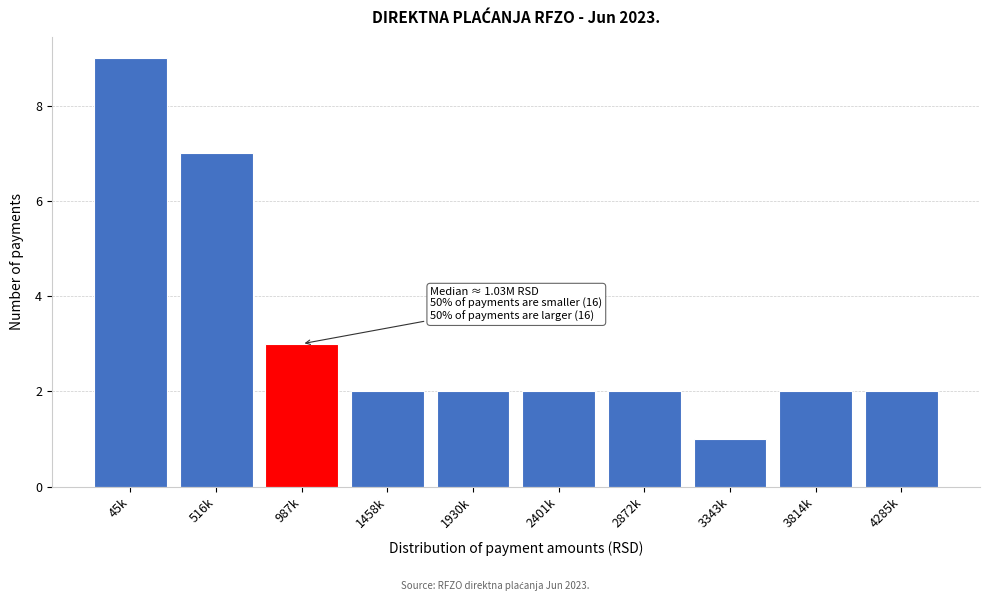

Reading left to right, what are all the values shown in this chart?

45k=9	516k=7	987k=3	1458k=2	1930k=2	2401k=2	2872k=2	3343k=1	3814k=2	4285k=2